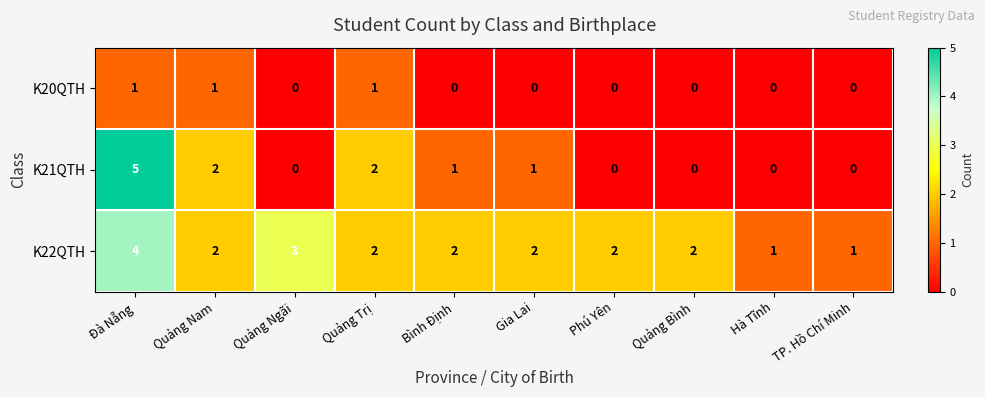

Is the value of K22QTH at Hà Tĩnh greater than the value of K21QTH at Quảng Bình?

Yes